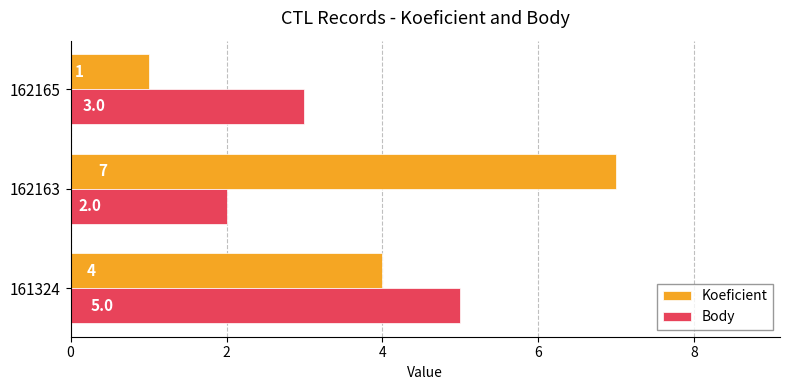

What are all the series names shown in the legend?

Koeficient, Body